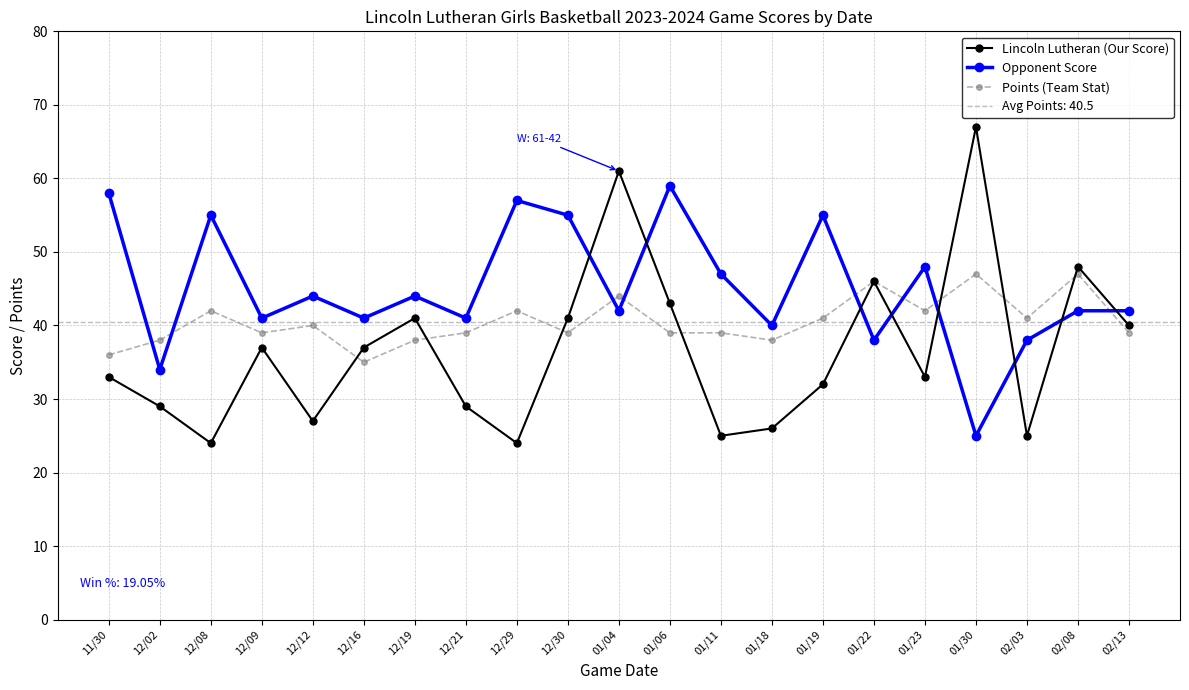

Between which two adjacent categories do Points (Team Stat) and Lincoln Lutheran (Our Score) first intersect?

12/12 and 12/16